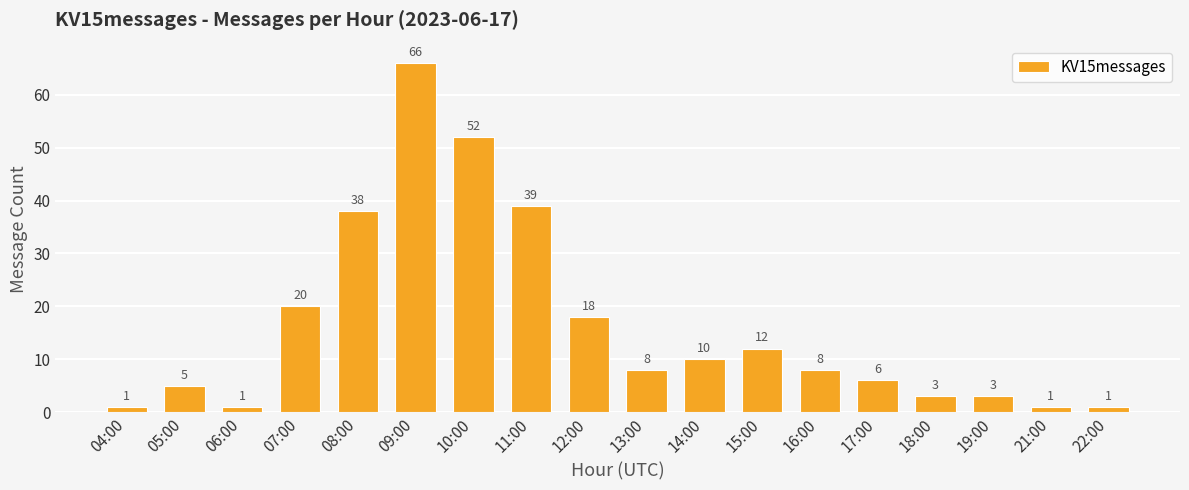

What is the greatest value displayed?

66